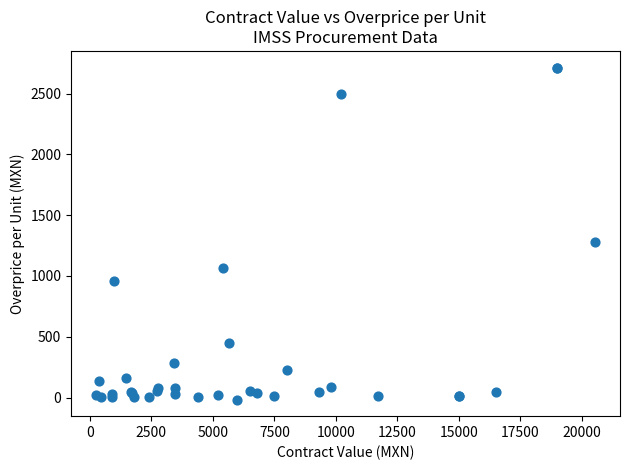

What Y value in the scatter plot is closest to 1349?

1283.3